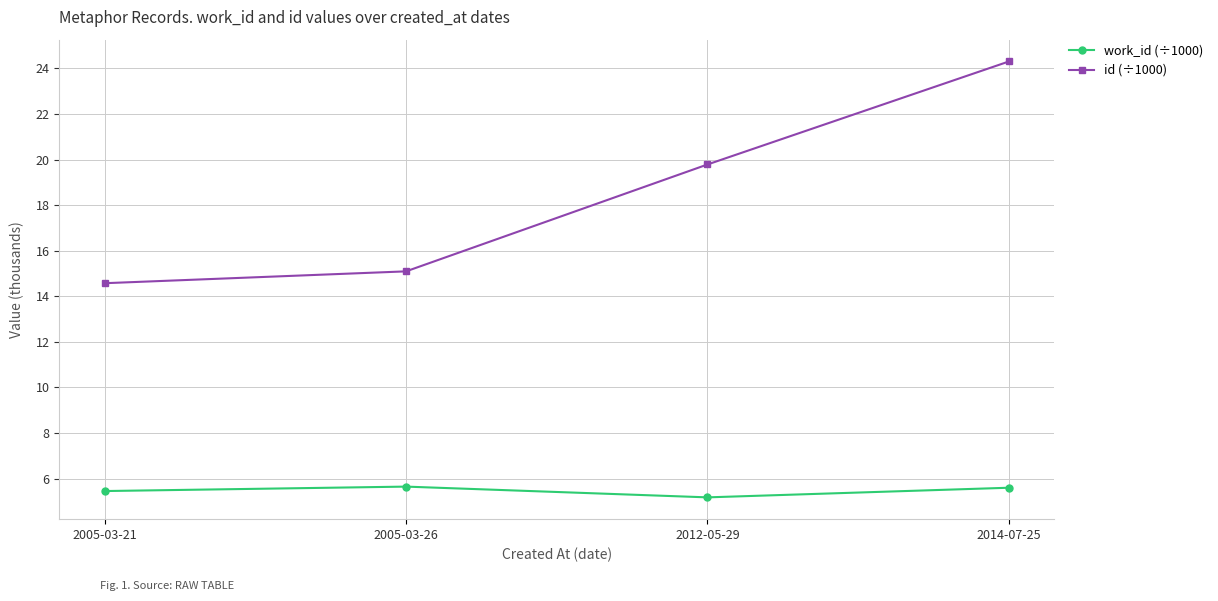

What is the difference between the highest and lowest values at 2012-05-29?

14.6